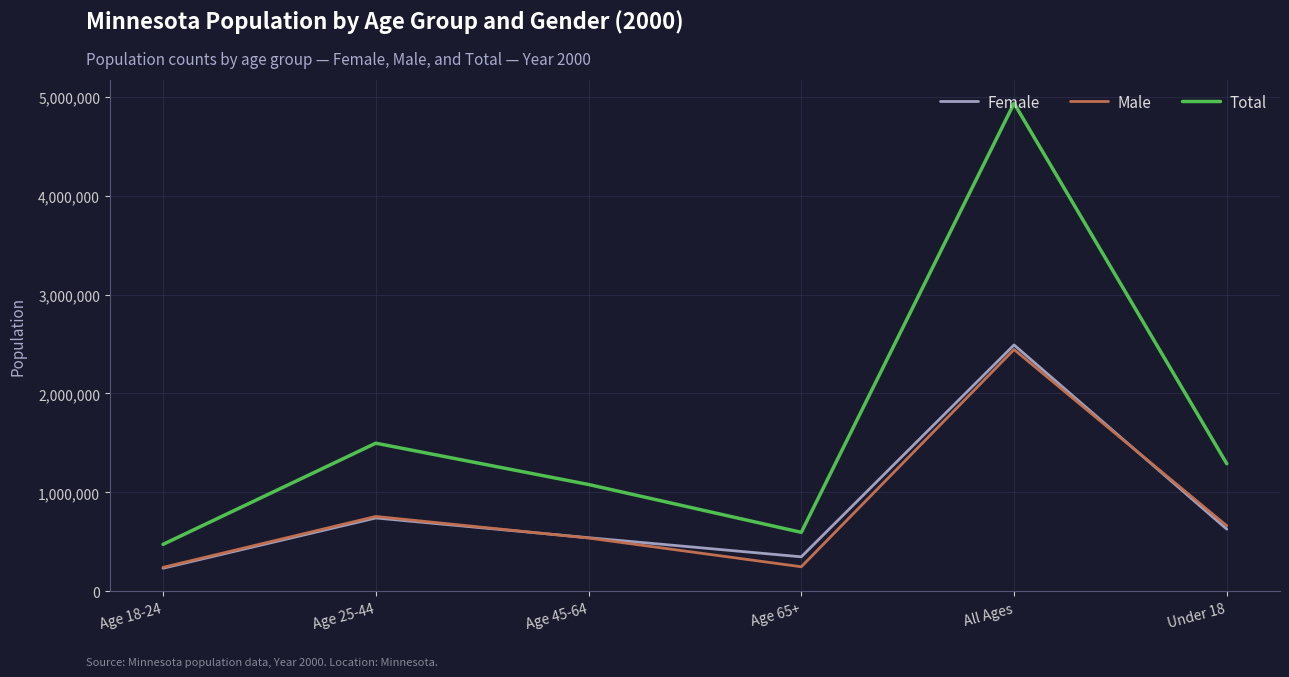

What is the total value across all series at Age 18-24?

947598